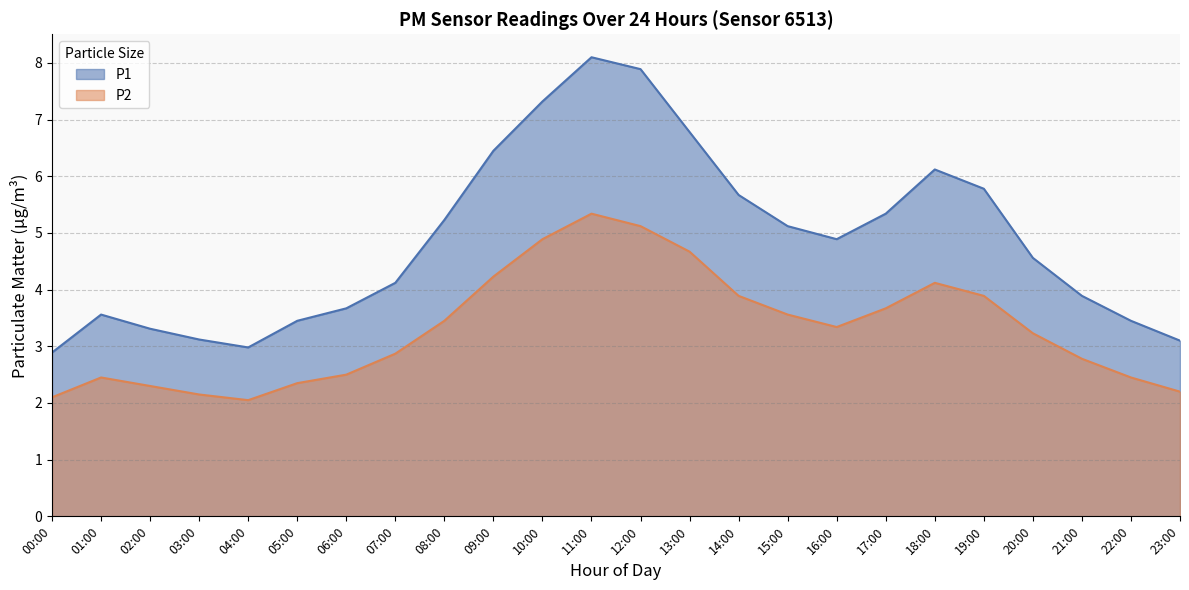

What is the sum of all P1 values?

116.8